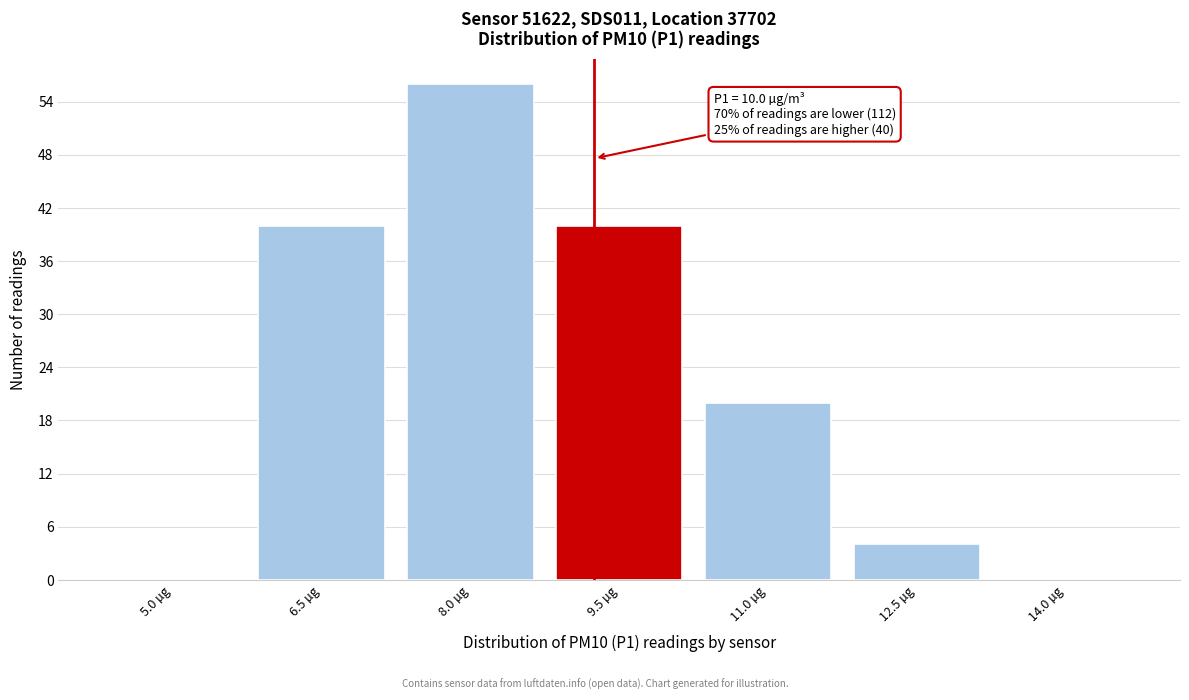

Reading left to right, what are all the values shown in this chart?

5.0 µg=0	6.5 µg=40	8.0 µg=56	9.5 µg=40	11.0 µg=20	12.5 µg=4	14.0 µg=0